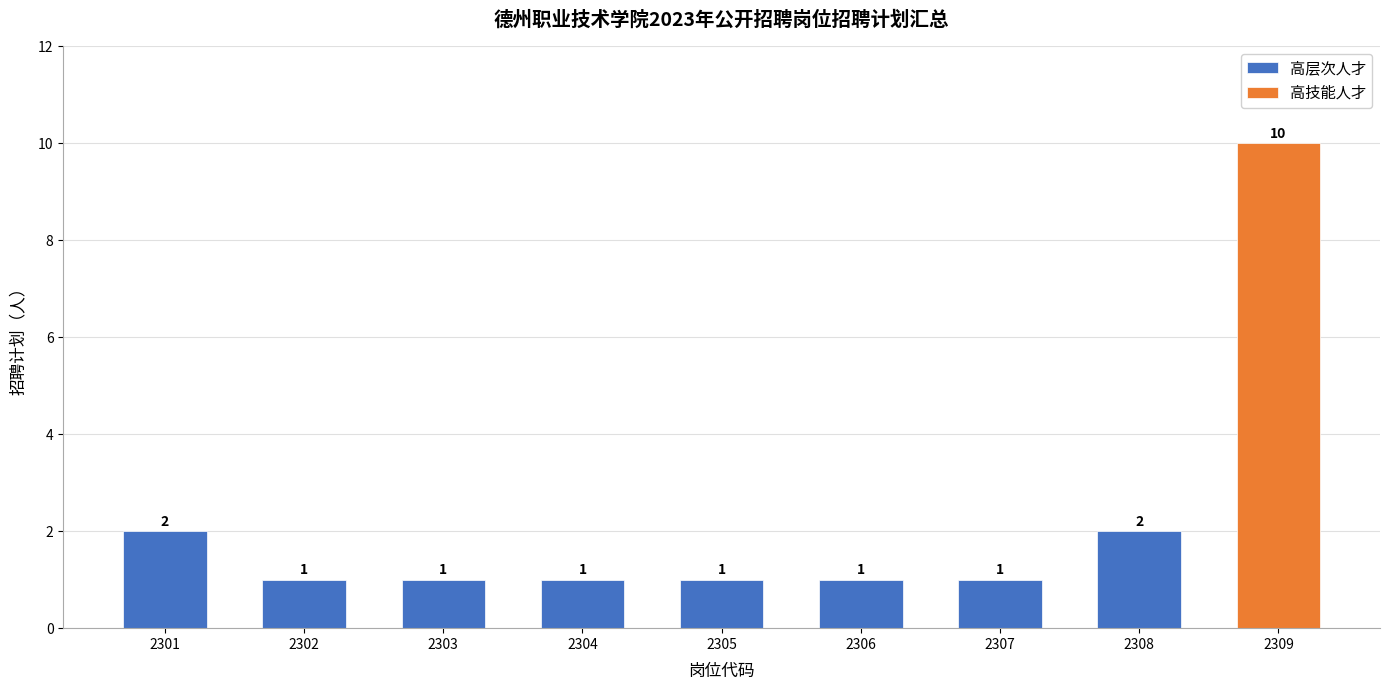

True or false: the data shows 1 at 2302.

False